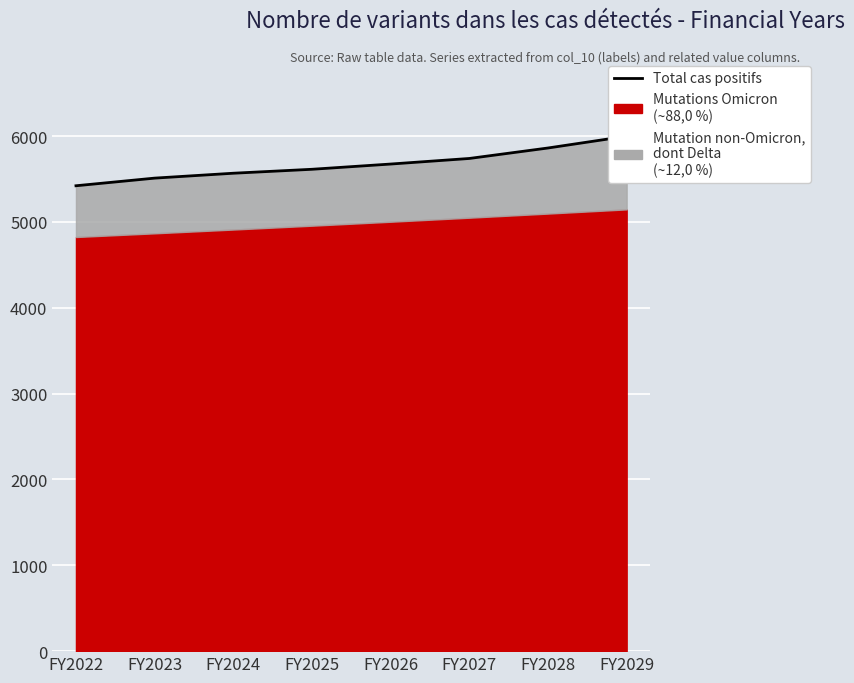

Where is the data nearest to the value 5710?

FY2027